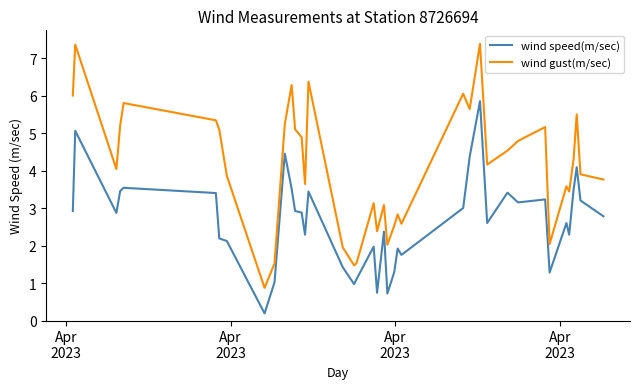

True or false: wind speed(m/sec) and wind gust(m/sec) cross at least once.

False